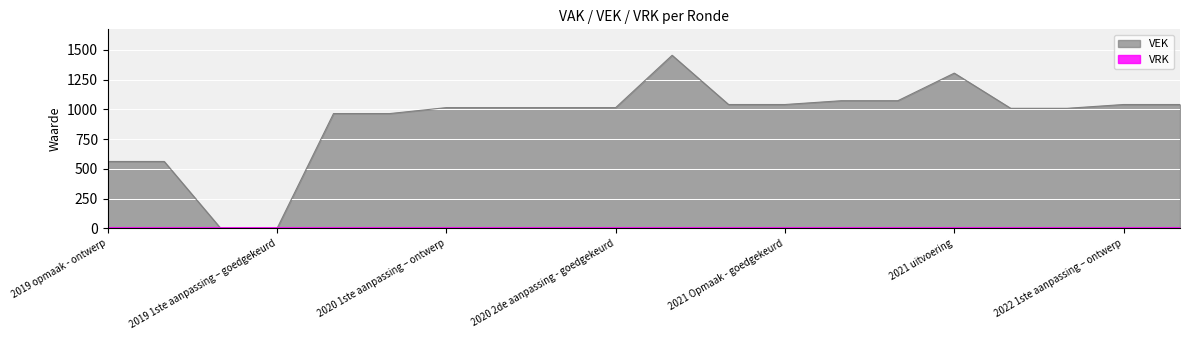

At which label is the value closest to 727?

2019 opmaak - ontwerp